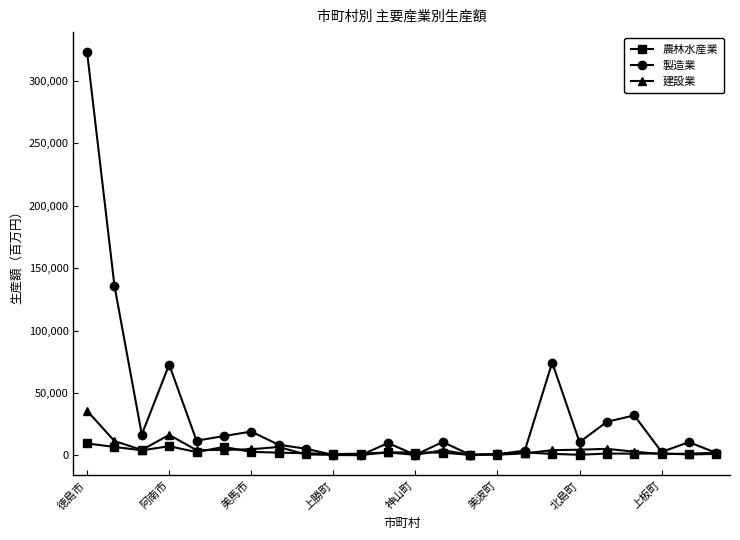

True or false: 農林水産業 has more than 0 points higher than both neighbors.

True